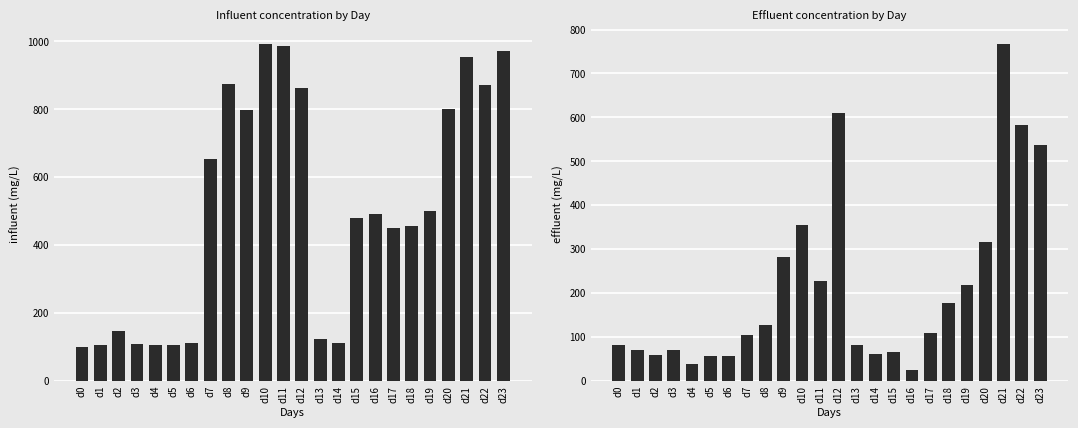

What is the value of the influent bar at the 16th from the left?

480.0